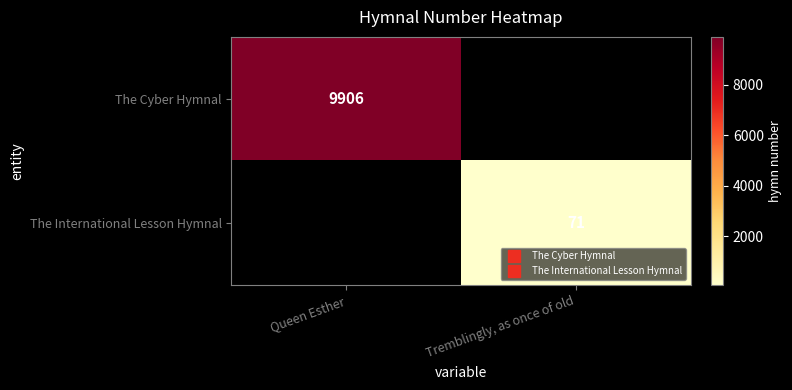

What is the greatest value displayed?

9906.0